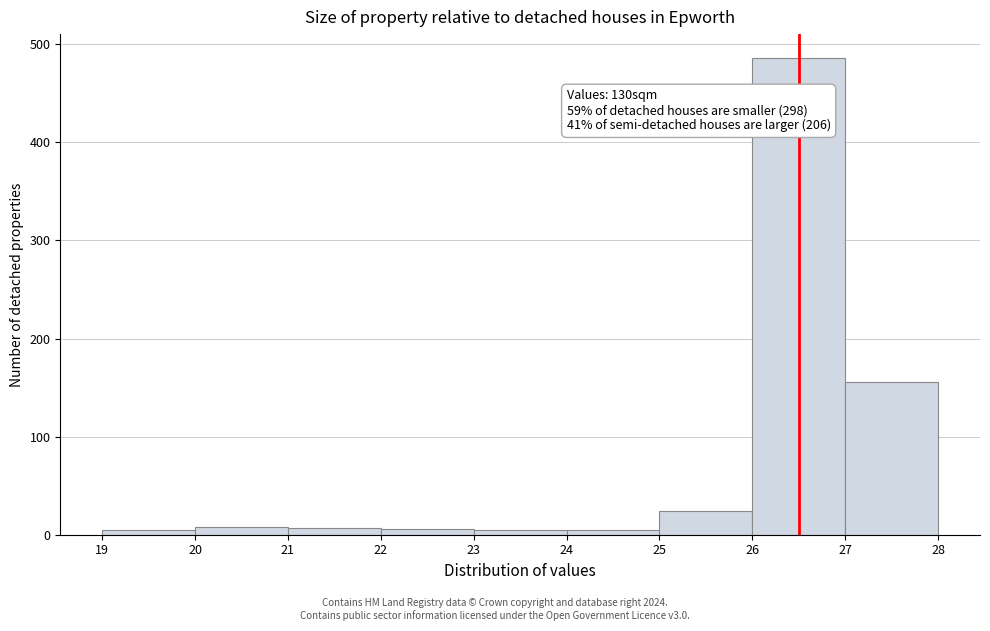

Over which range of the x-axis is the bar tallest?

26 to 27